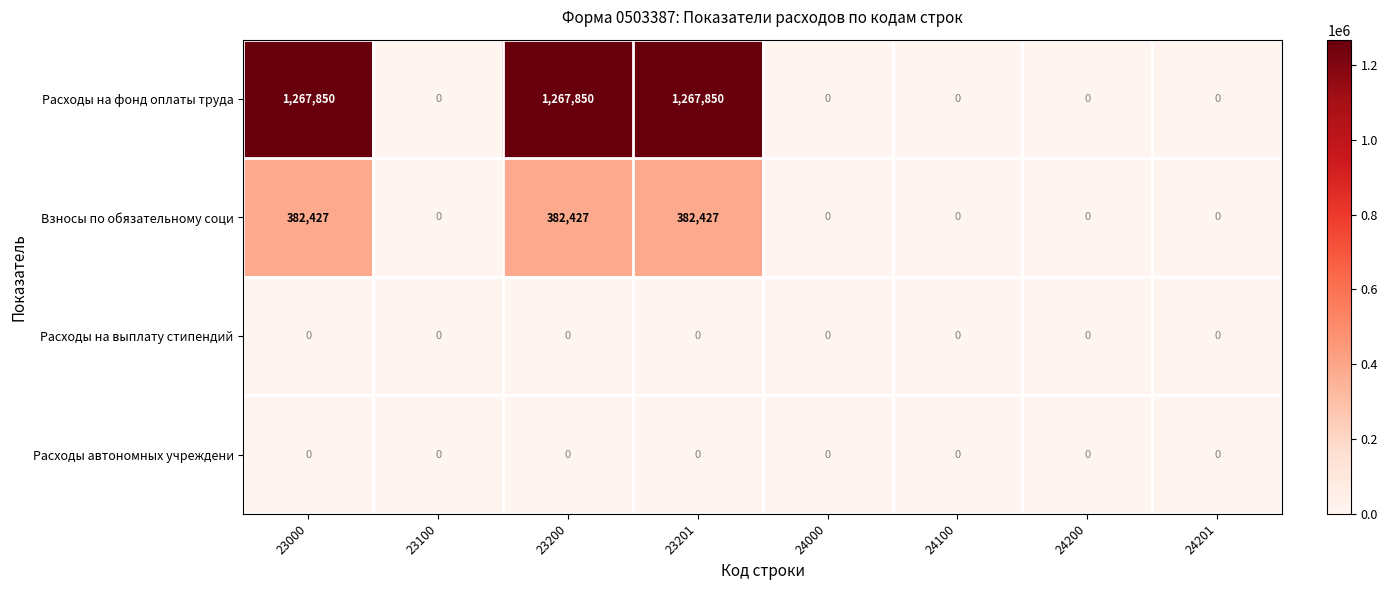

Which series has the largest total across all categories?

Расходы на фонд оплаты труда